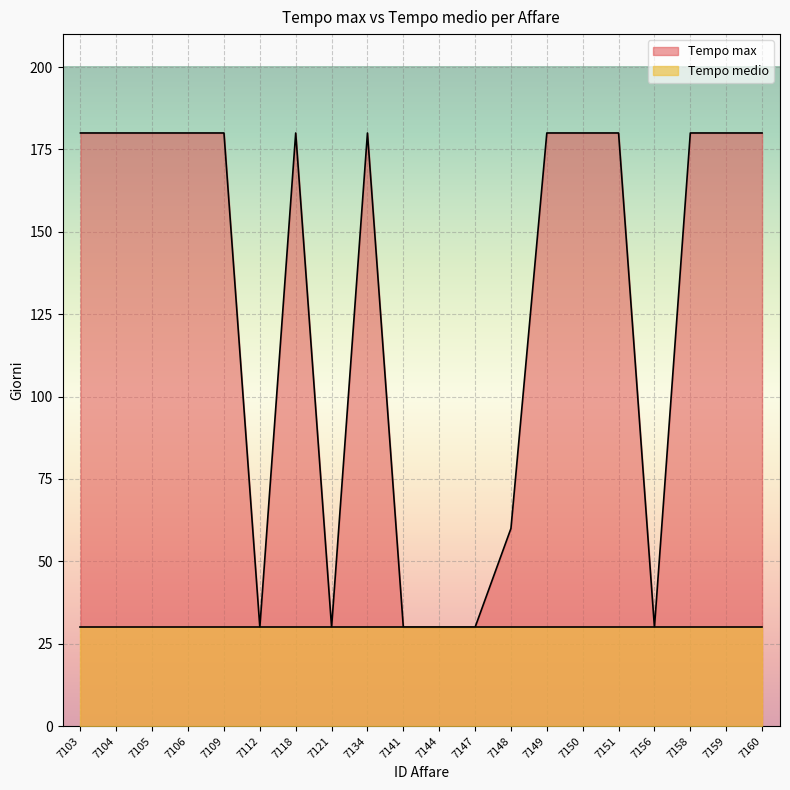

The chart shows a value of 180 at 7106. True or false?

True